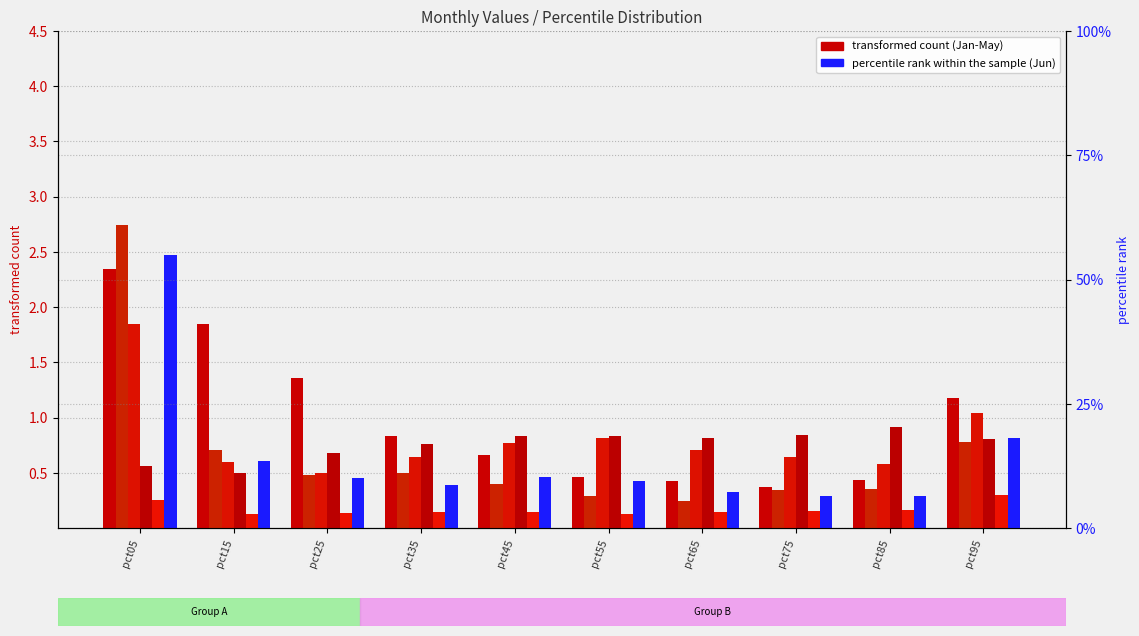

What is the total value across all series at pct95?

4.9